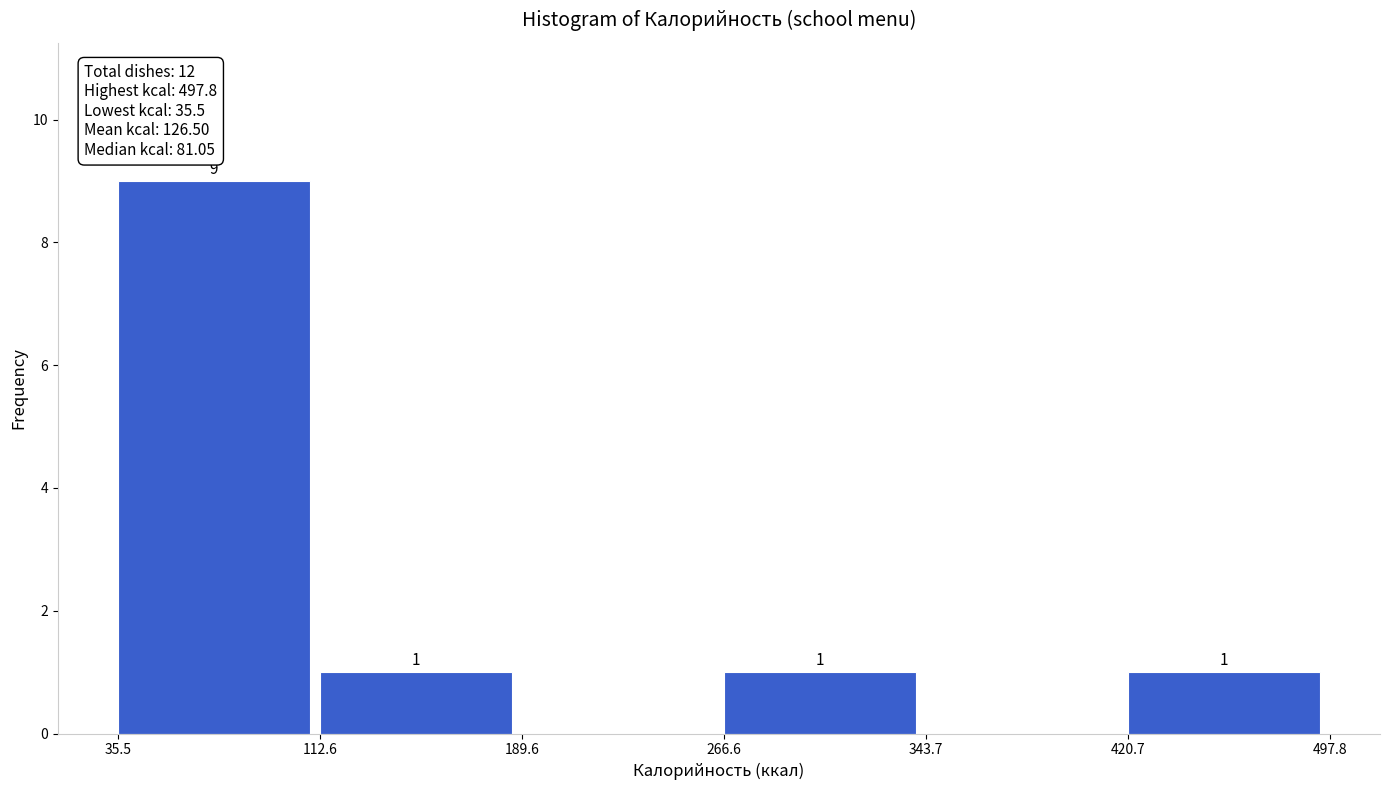

Which range on the x-axis has the tallest bar?

35.5 to 112.6